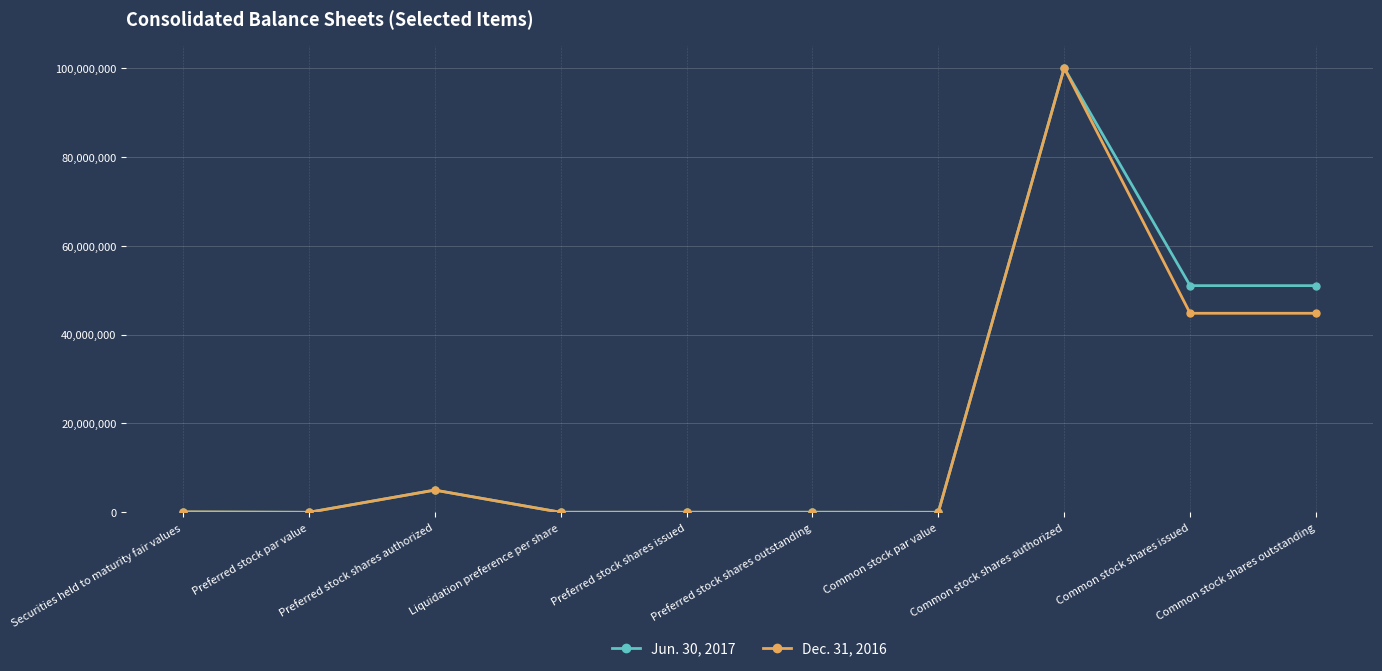

What is the label of the 10th point from the left?

Common stock shares outstanding